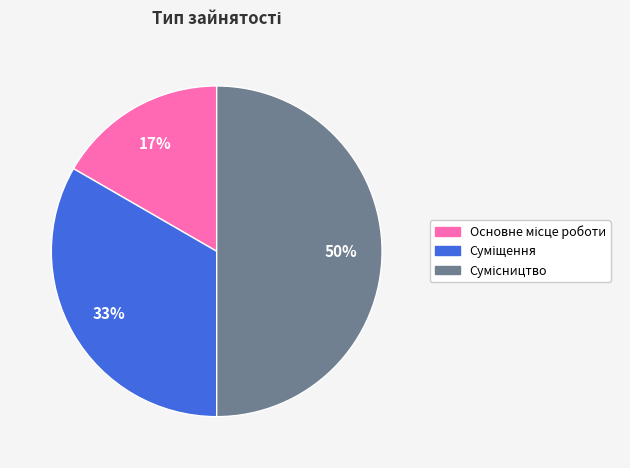

To the nearest percent, what is the average slice percentage?

33%